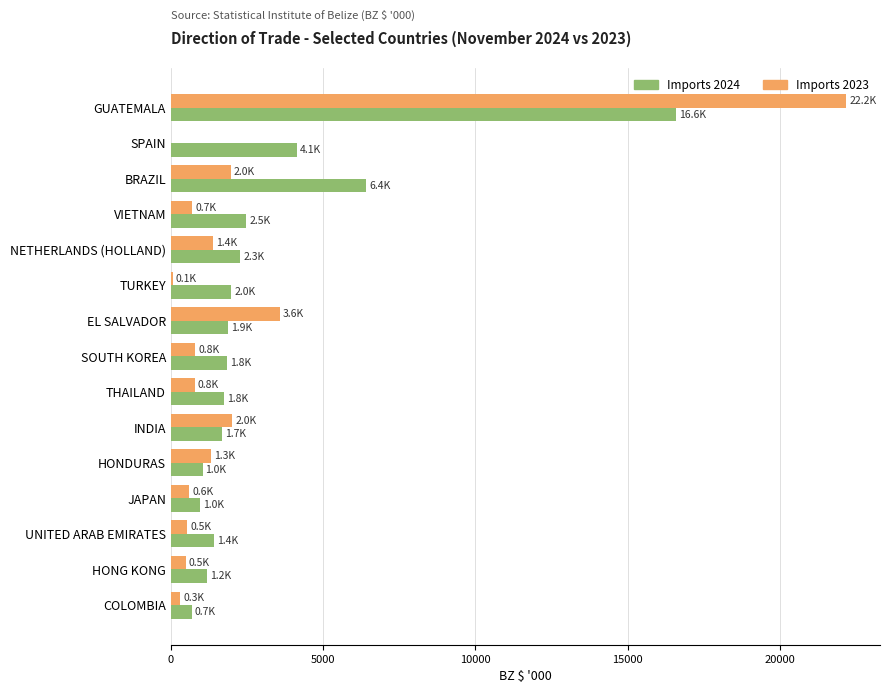

The Imports 2024 series shows 4149.6 at SPAIN. True or false?

True